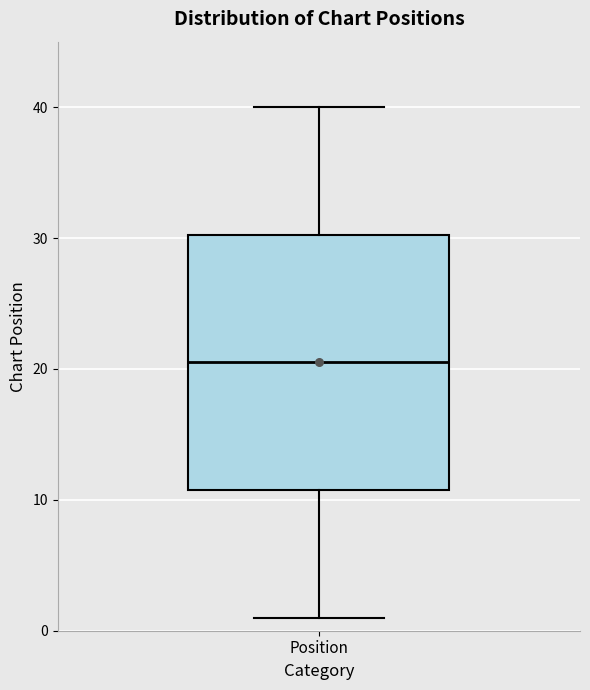

Read this box plot against the y-axis: the position of the median line, the range covered by the box, and the ends of both whiskers. The values are not printed on the chart, so give them approximately, as read against the axis.

median 21, box 11 to 30, whiskers 1 to 40